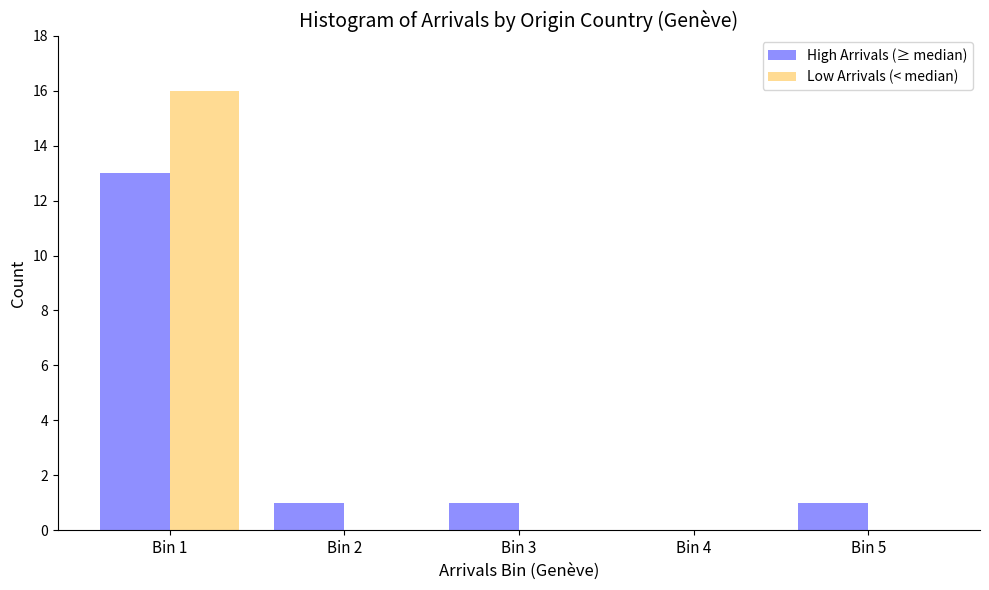

Reading left to right, transcribe all the data shown in this chart.

High Arrivals (≥ median): Bin 1=13	Bin 2=1	Bin 3=1	Bin 4=0	Bin 5=1
Low Arrivals (< median): Bin 1=16	Bin 2=0	Bin 3=0	Bin 4=0	Bin 5=0